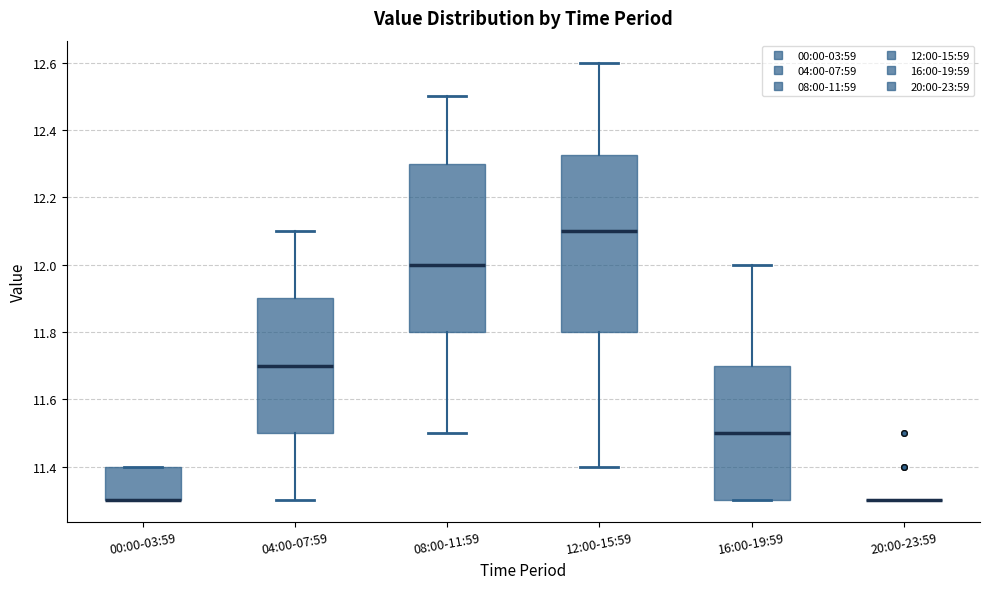

Where is the upper edge of the box for 00:00-03:59 on the y-axis? The values are not printed on the chart, so give them approximately, as read against the axis.

11.40